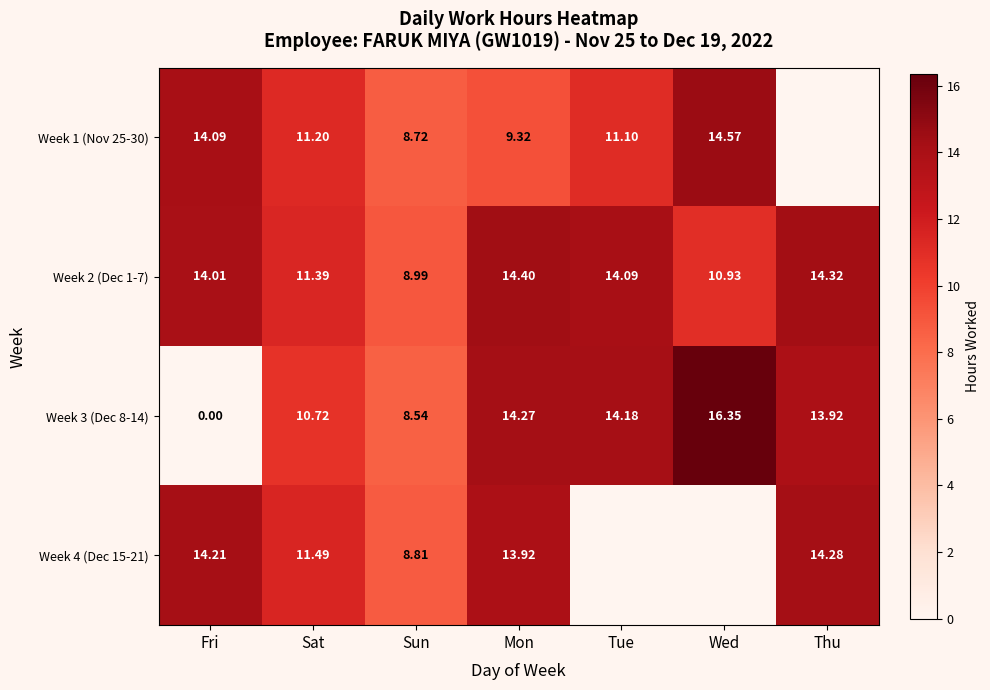

Rank the categories by Week 2 (Dec 1-7) value from lowest to highest.

Sun, Wed, Sat, Fri, Tue, Thu, Mon